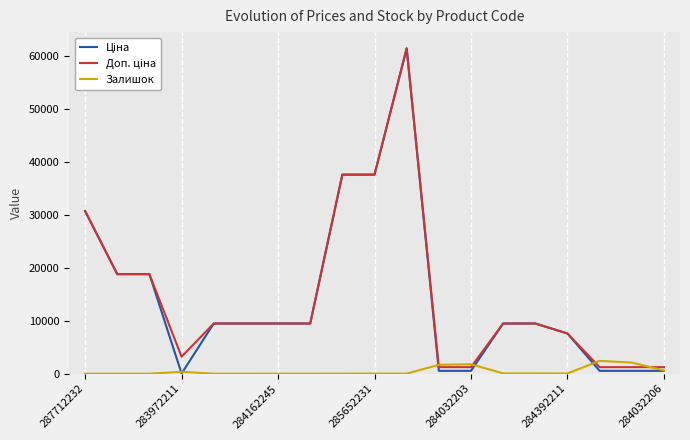

What is the maximum value for Залишок?

2419.0